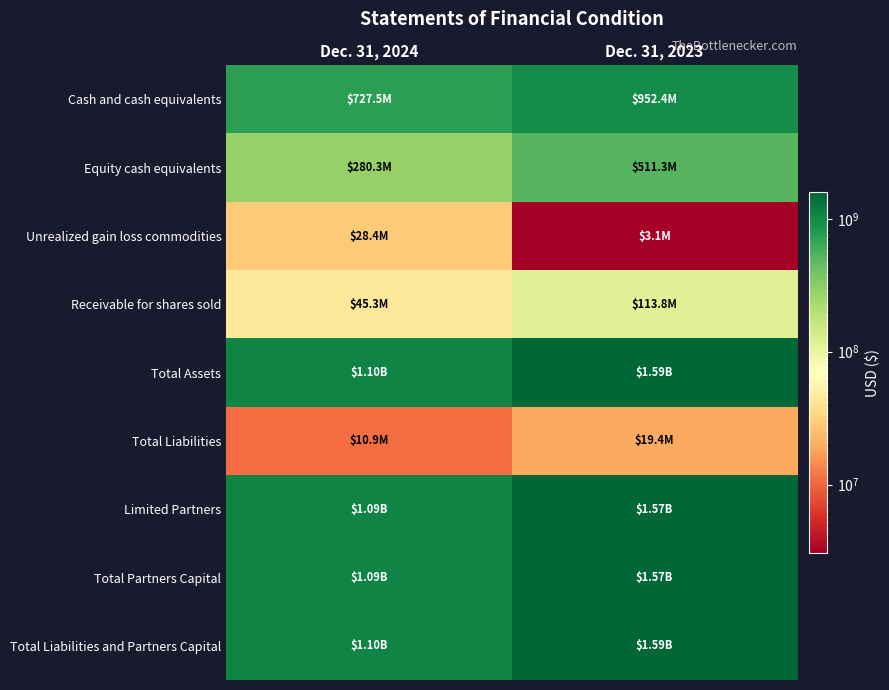

Reading left to right, what are all the values shown in this chart?

Cash and cash equivalents: Dec. 31, 2024=727450000	Dec. 31, 2023=952408574
Equity cash equivalents: Dec. 31, 2024=280259886	Dec. 31, 2023=511287941
Unrealized gain loss commodities: Dec. 31, 2024=28431020	Dec. 31, 2023=3051930
Receivable for shares sold: Dec. 31, 2024=45270292	Dec. 31, 2023=113785226
Total Assets: Dec. 31, 2024=1099083929	Dec. 31, 2023=1586712656
Total Liabilities: Dec. 31, 2024=10860442	Dec. 31, 2023=19367115
Limited Partners: Dec. 31, 2024=1088223487	Dec. 31, 2023=1567345541
Total Partners Capital: Dec. 31, 2024=1088223487	Dec. 31, 2023=1567345541
Total Liabilities and Partners Capital: Dec. 31, 2024=1099083929	Dec. 31, 2023=1586712656